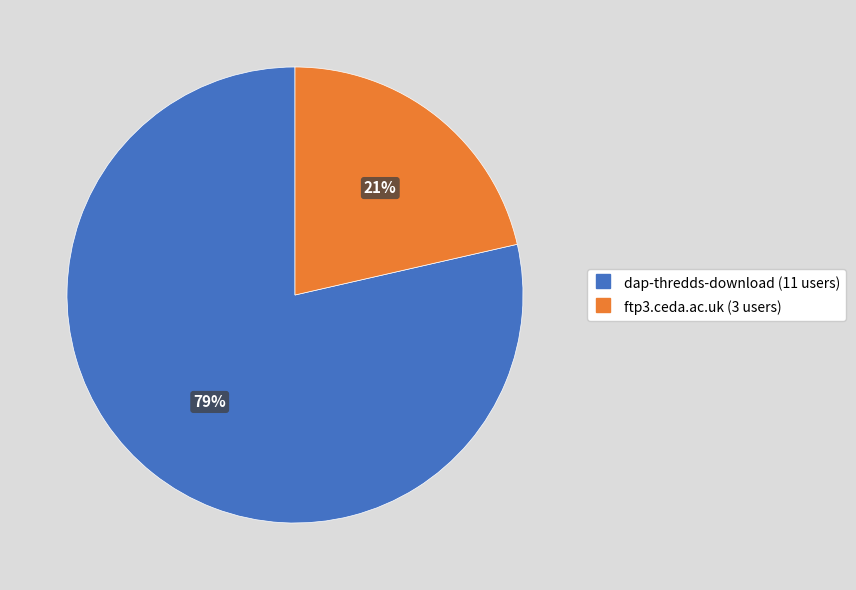

True or false: dap-thredds-download accounts for 79% of the total.

True